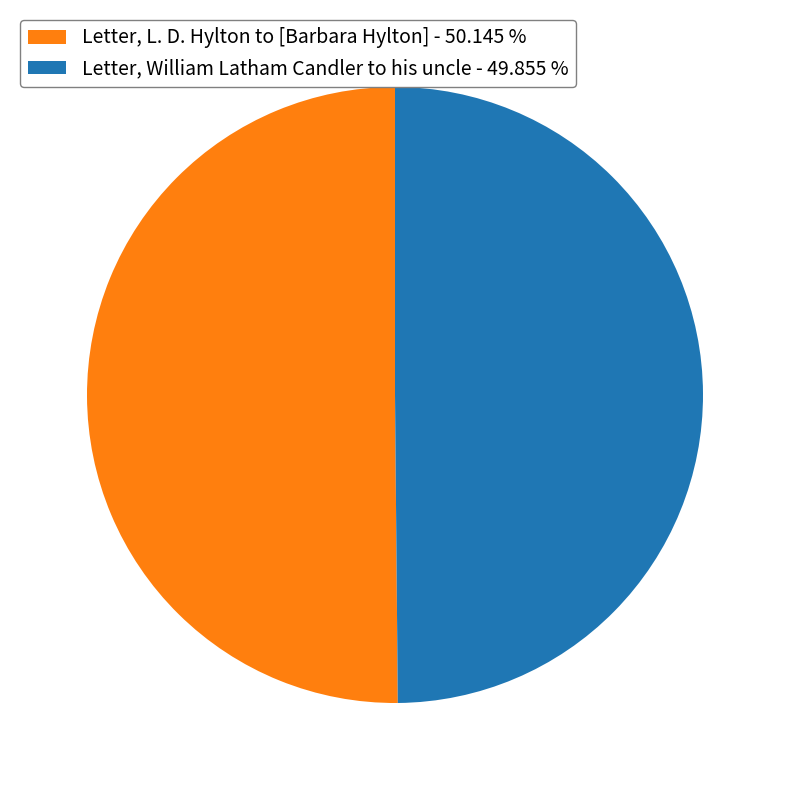

Is the sum of Letter, L. D. Hylton to [Barbara Hylton] and Letter, William Latham Candler to his uncle greater than half?

Yes